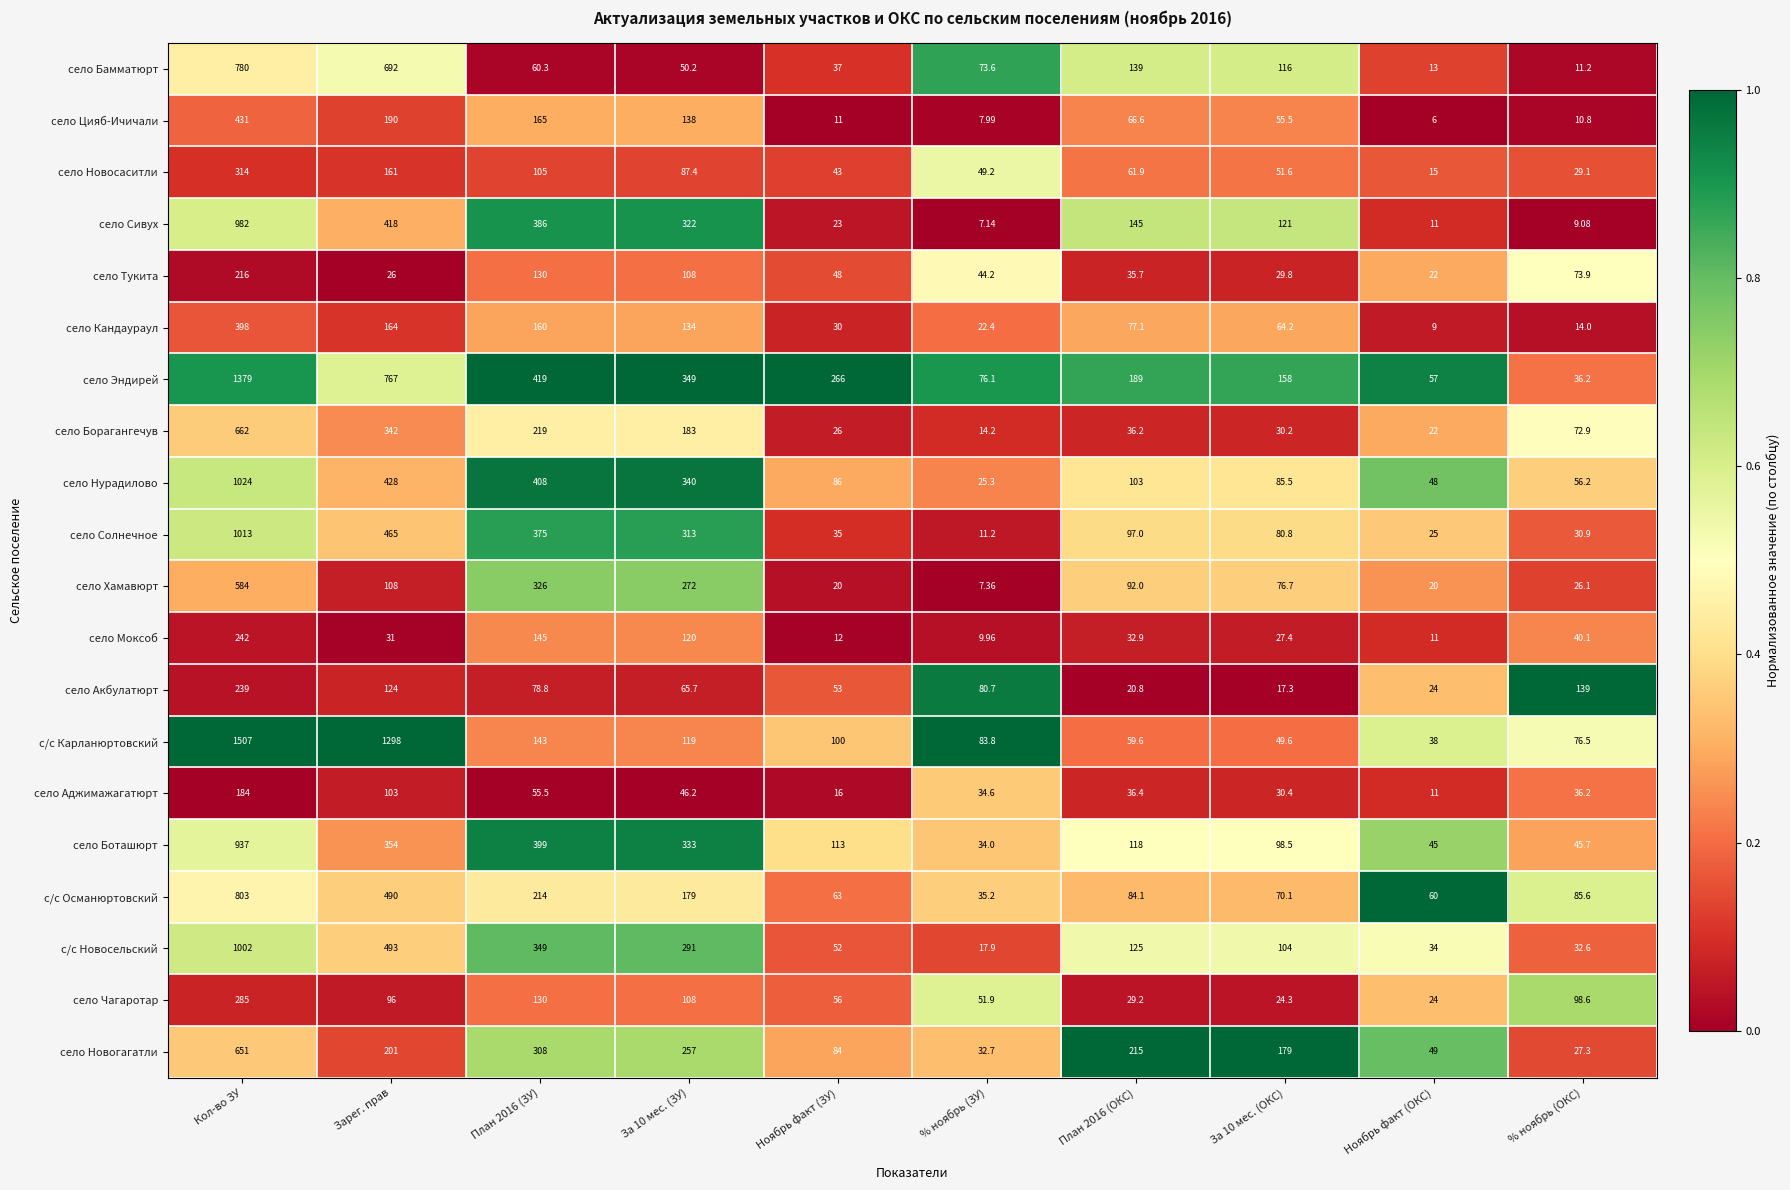

At which label does село Боташюрт first exceed 118?

Кол-во ЗУ